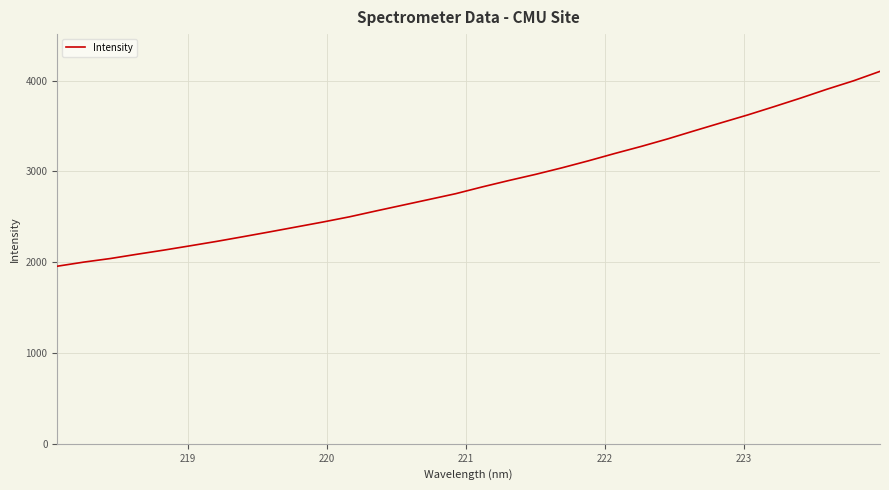

What is the minimum value shown in the chart?

1955.9